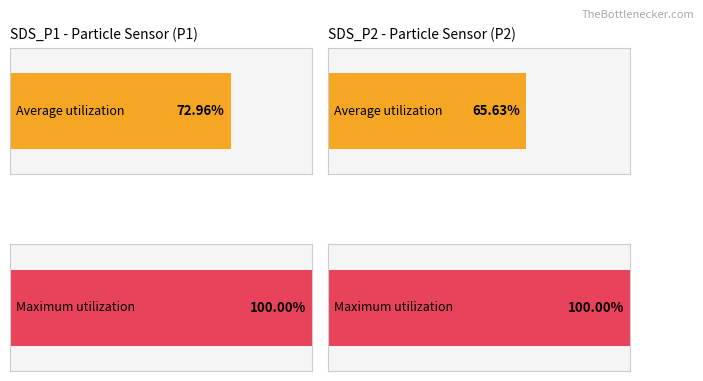

What are all the series names shown in the legend?

Average utilization, Maximum utilization